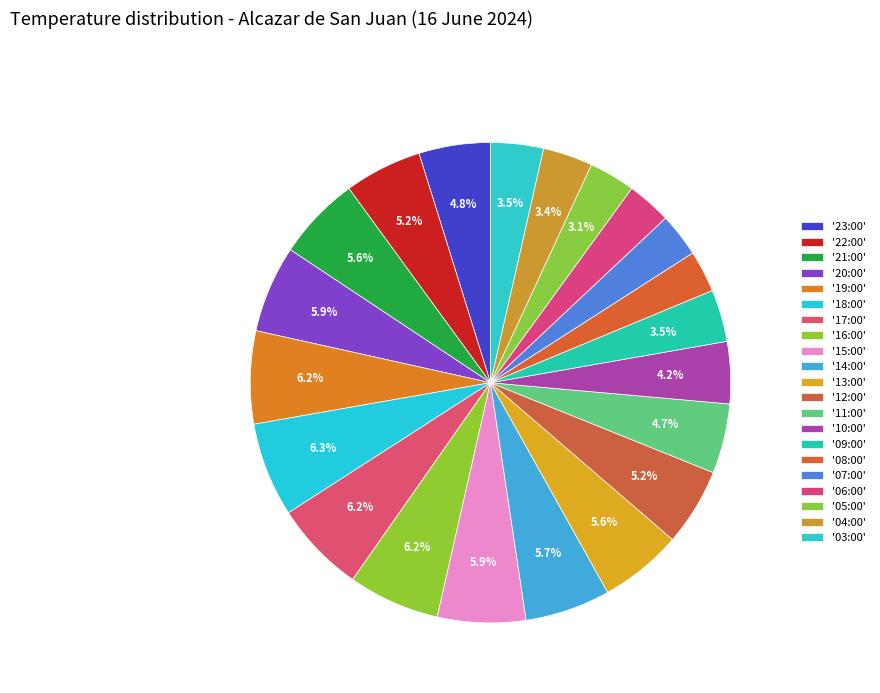

Rank the categories by value from lowest to highest.

08:00, 07:00, 06:00, 05:00, 04:00, 09:00, 03:00, 10:00, 11:00, 23:00, 22:00, 12:00, 13:00, 21:00, 14:00, 20:00, 15:00, 17:00, 16:00, 19:00, 18:00